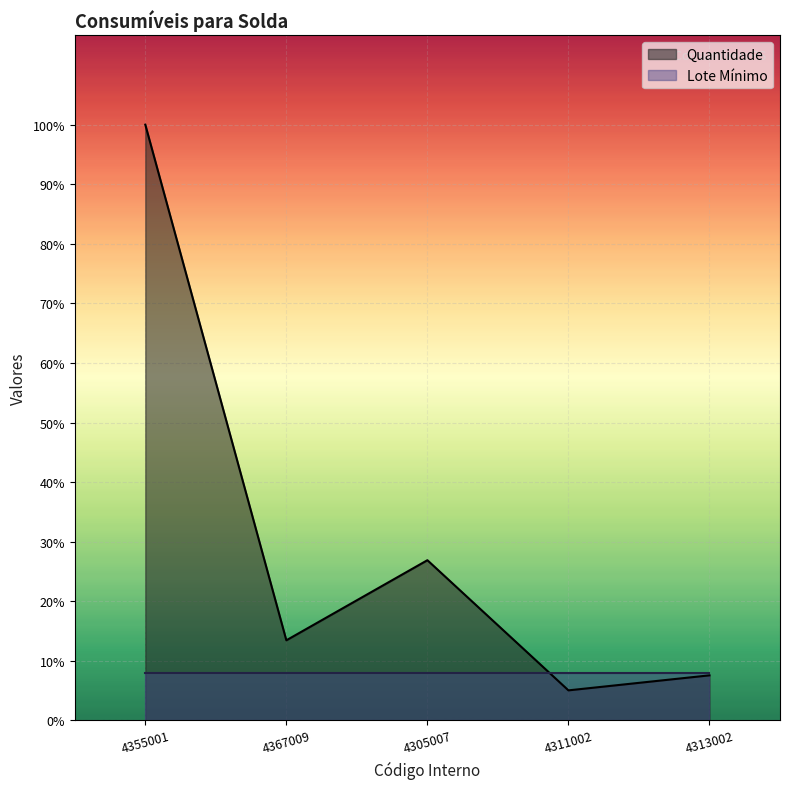

How many values are below 16?

2